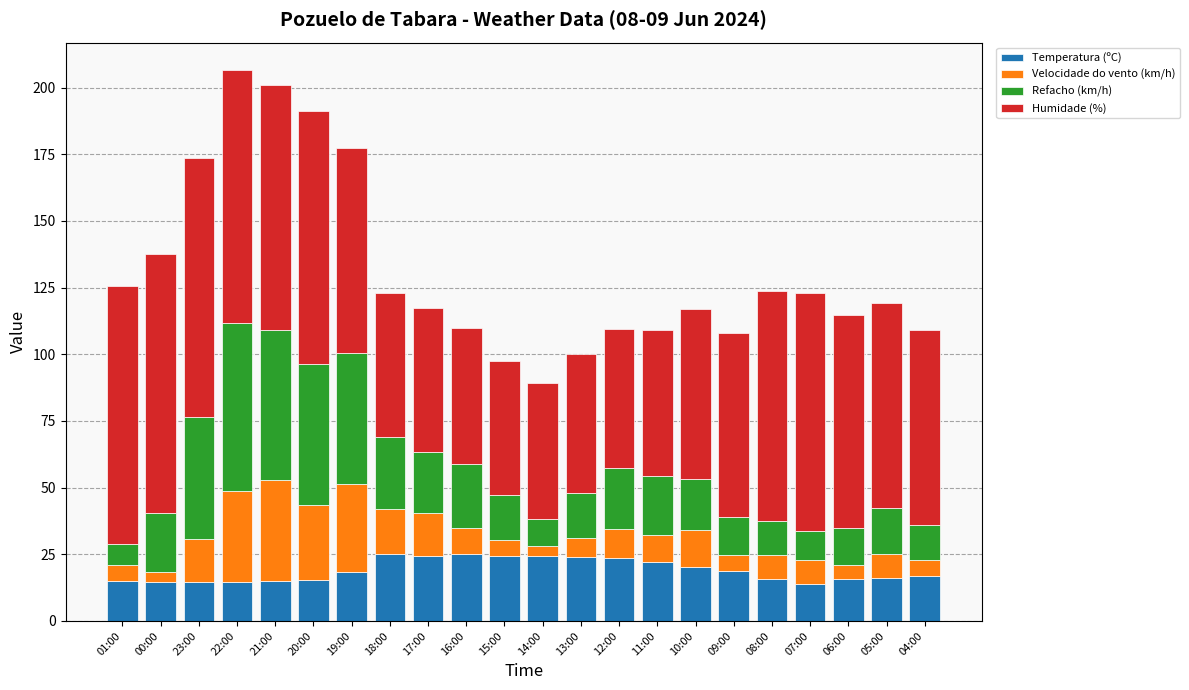

The Temperatura (ºC) series shows 32.5 at 09:00. True or false?

False